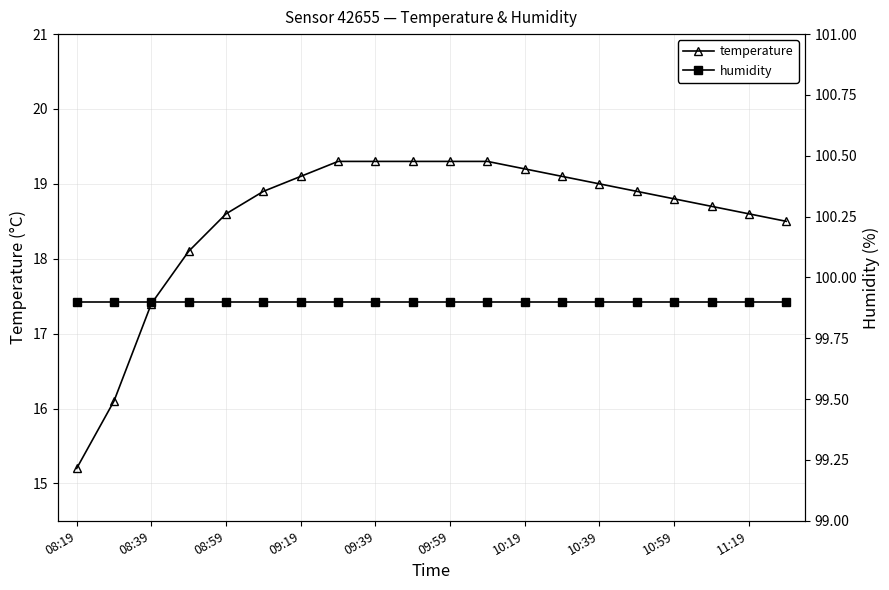

True or false: humidity and temperature intersect in this chart.

False